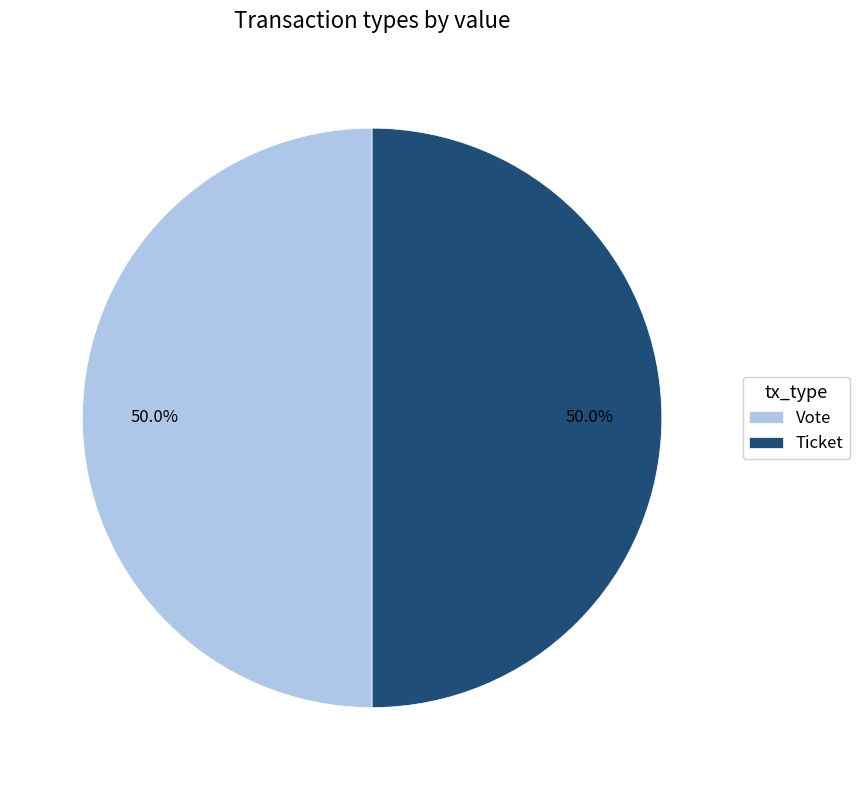

What is the ratio of the value at Vote to the value at Ticket?

1.0